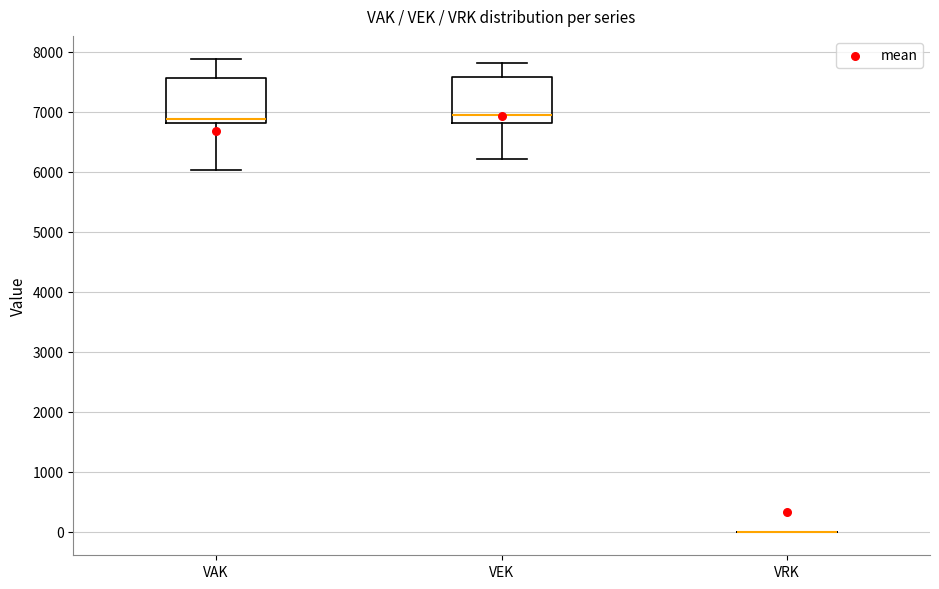

Reading left to right, read every box against the y-axis: the position of its median line, the range the box covers, and the ends of its whiskers. The values are not printed on the chart, so give them approximately, as read against the axis.

VAK: median 6900, box 6800 to 7600, whiskers 6000 to 7900
VEK: median 7000, box 6800 to 7600, whiskers 6200 to 7800
VRK: box collapsed to a line at 0, whiskers 0 to 0